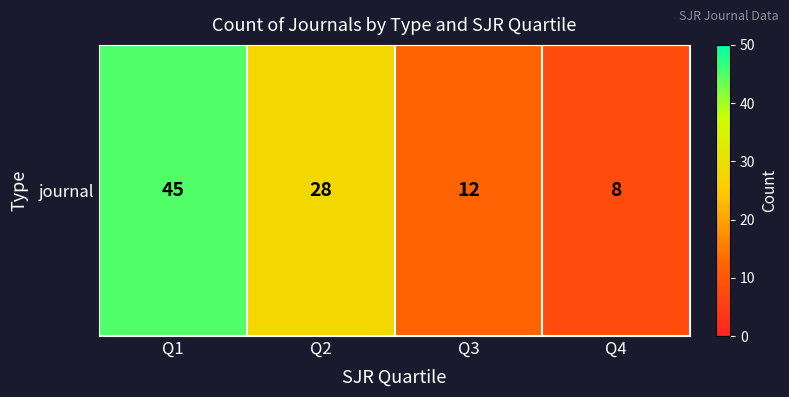

What is the ratio of the value at Q4 to the value at Q1?

0.2